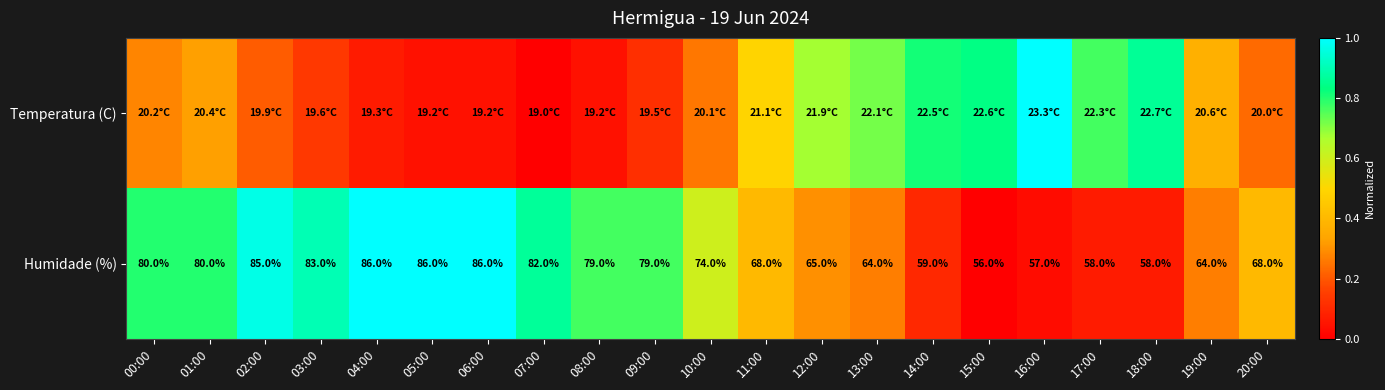

True or false: Humidade (%) has a value of 0.1 at 18:00.

False